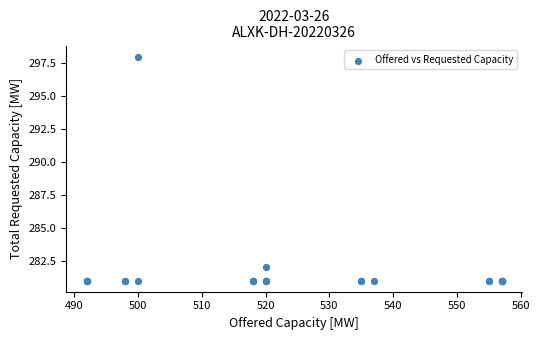

What Y value in the scatter plot is closest to 289?

282